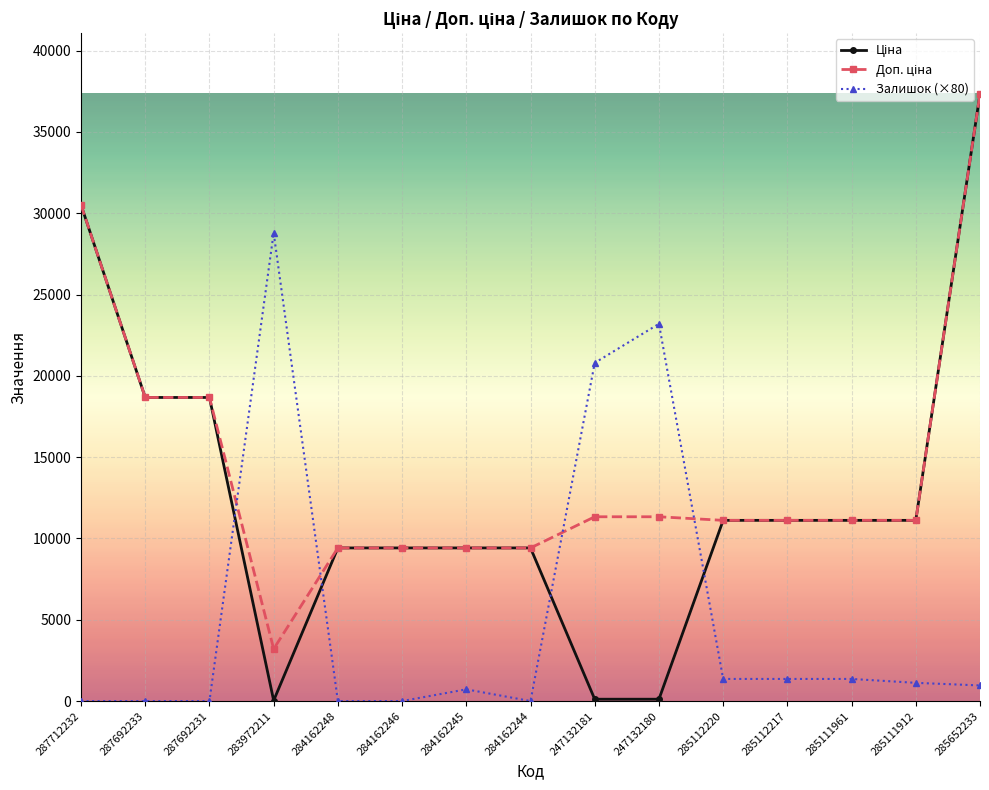

How many lines are shown in the chart?

3